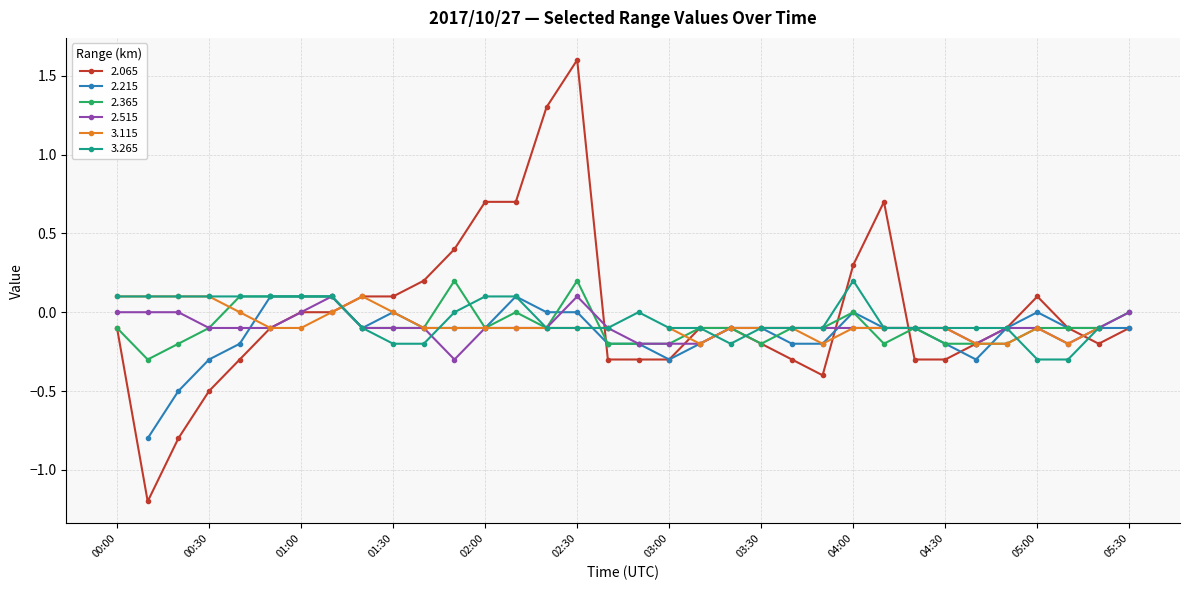

Is the value of 2.365 at 05:10 greater than the value of 2.065 at 01:40?

No